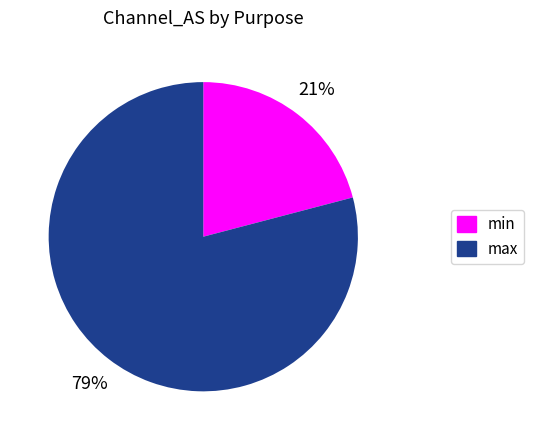

The max slice represents 92% of the pie. True or false?

False